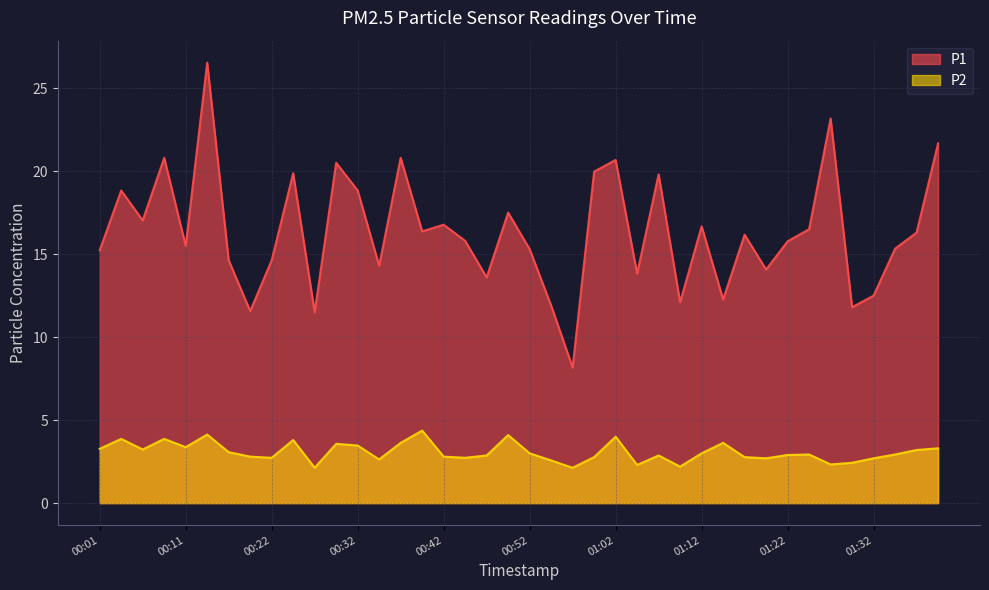

True or false: P1 and P2 intersect in this chart.

False